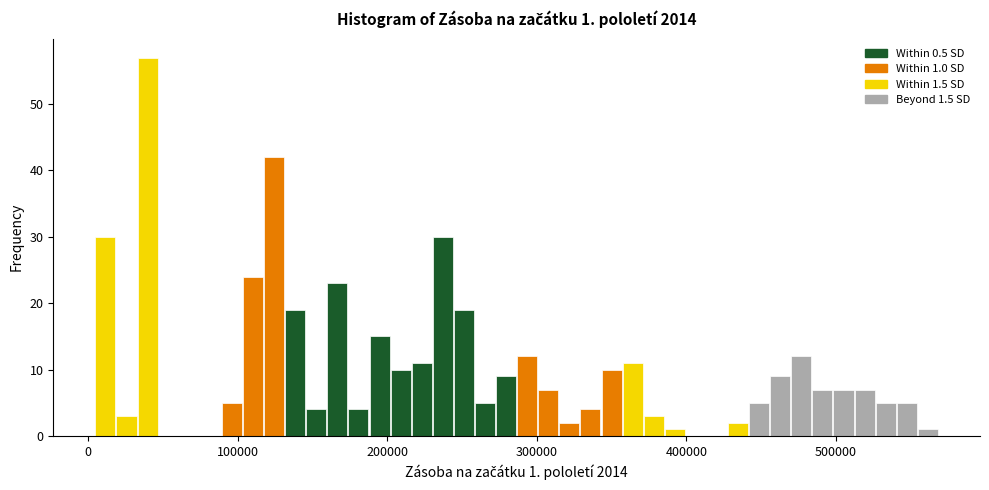

Around what value on the x-axis is the tallest bar? Give the approximate position of its centre, as read against the axis.

40000